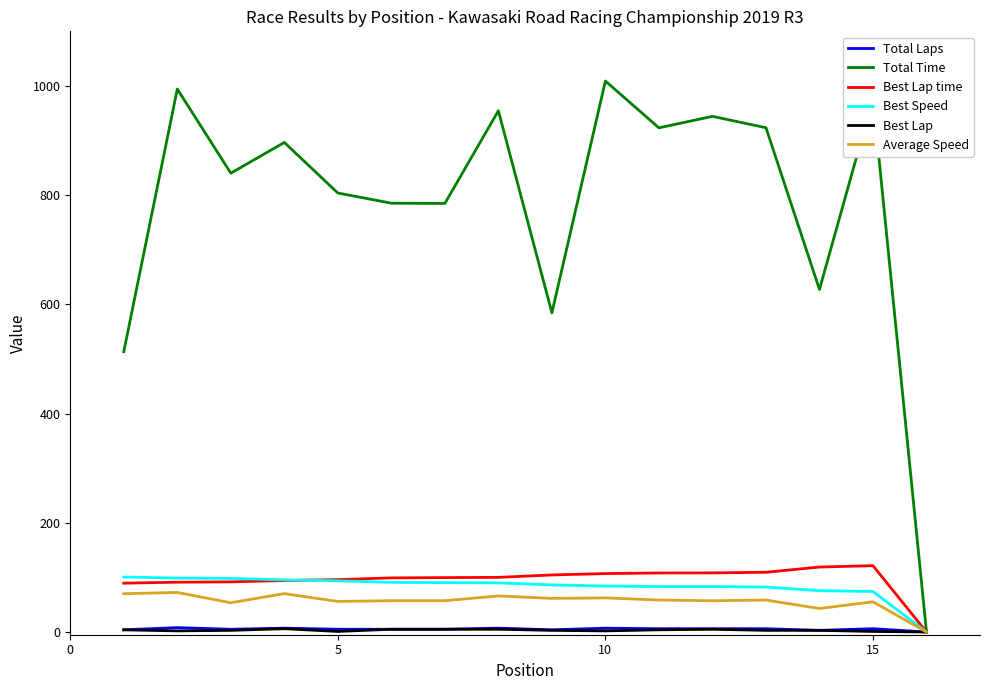

Which series has the largest total across all categories?

Total Time